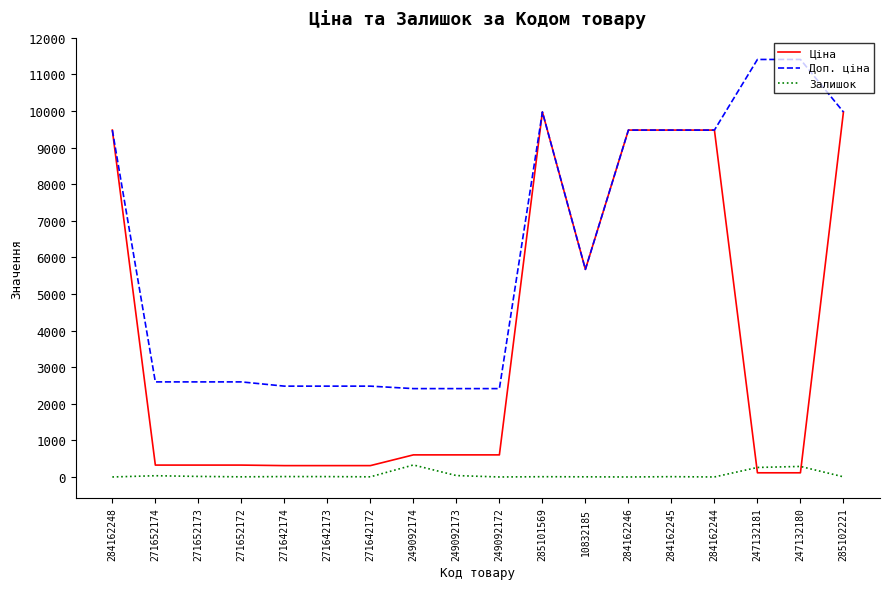

What is the maximum value for Доп. ціна?

11410.0